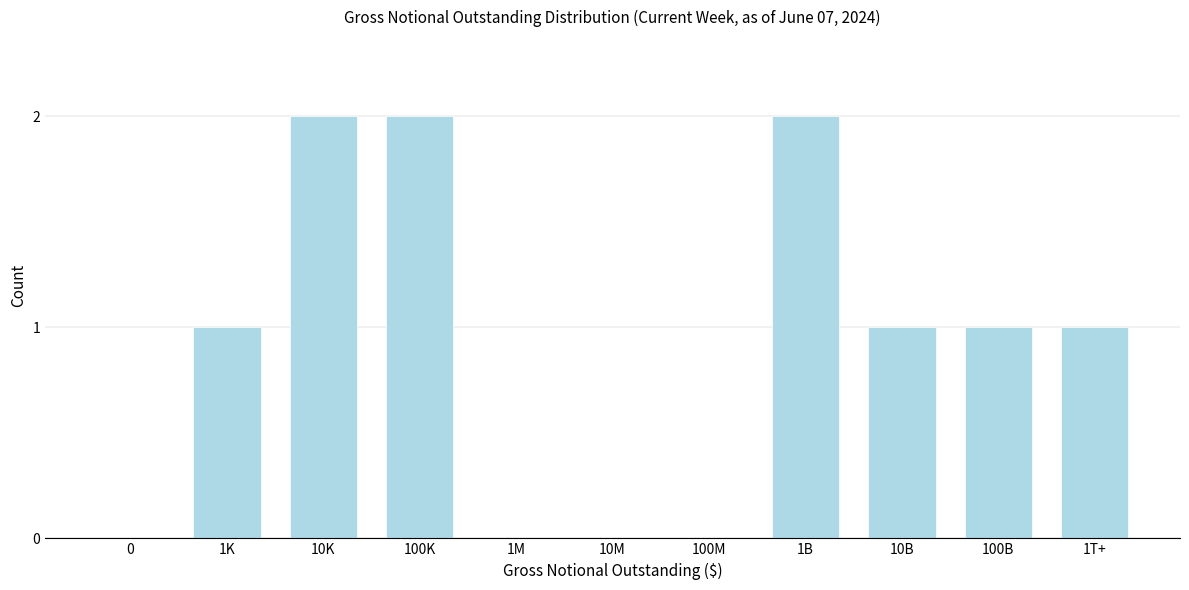

Reading left to right, what are all the values shown in this chart?

0=0	1K=1	10K=2	100K=2	1M=0	10M=0	100M=0	1B=2	10B=1	100B=1	1T+=1